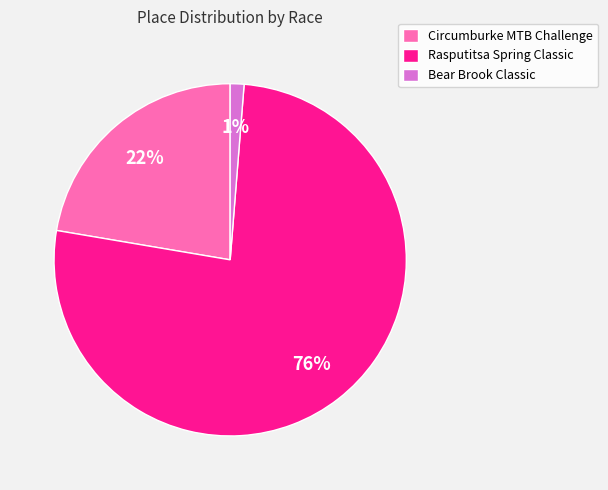

Which has a higher value, Circumburke MTB Challenge or Rasputitsa Spring Classic?

Rasputitsa Spring Classic